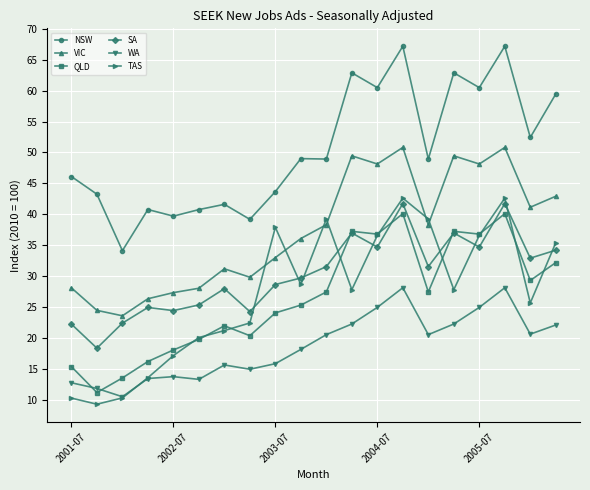

True or false: NSW has more than 0 points higher than both neighbors.

True